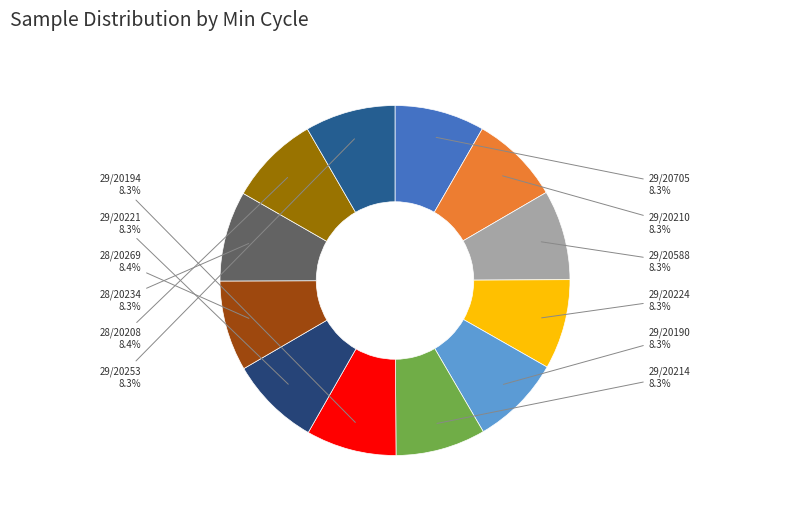

What is the smallest slice in the pie chart?

29/20210